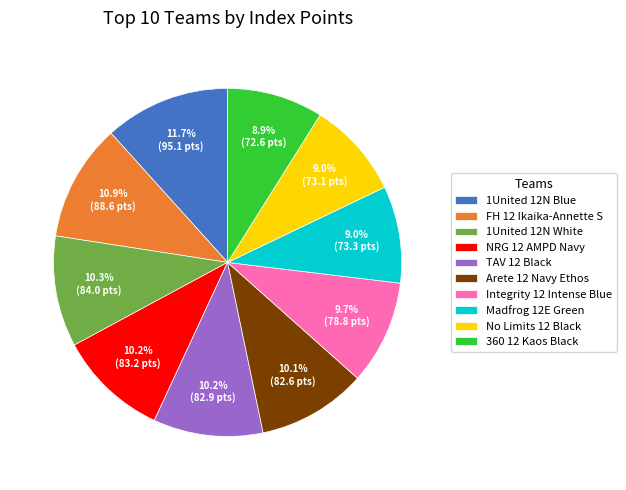

To the nearest percent, what portion does NRG 12 AMPD Navy represent?

10%